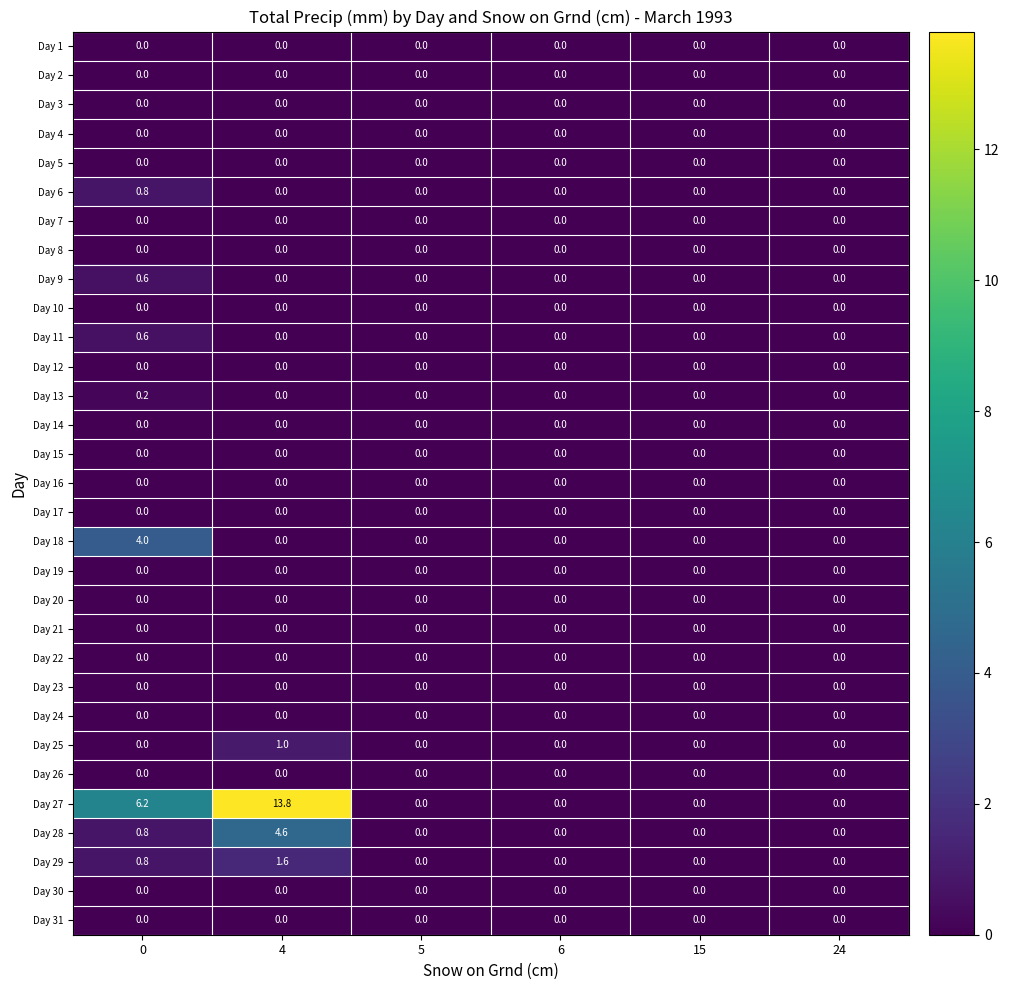

Which series has the largest total across all categories?

Day 27